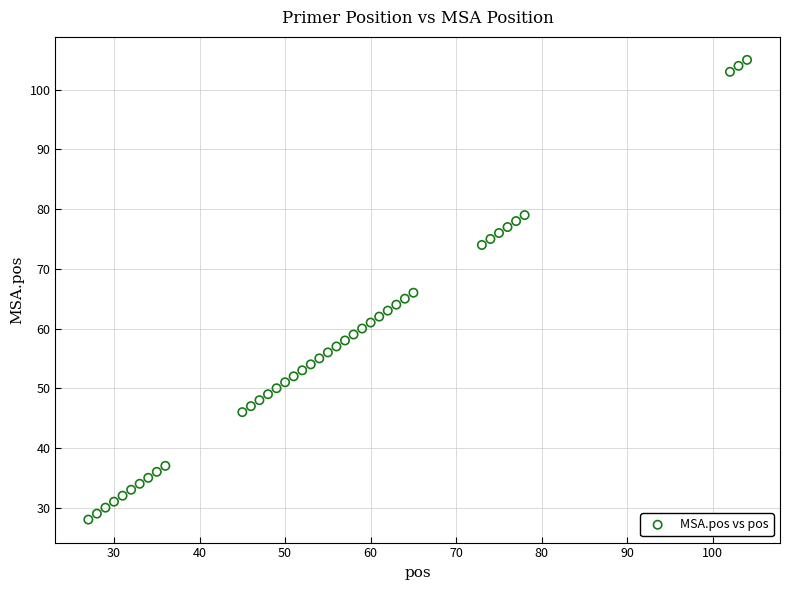

What is the range of Y values (max minus min)?

77